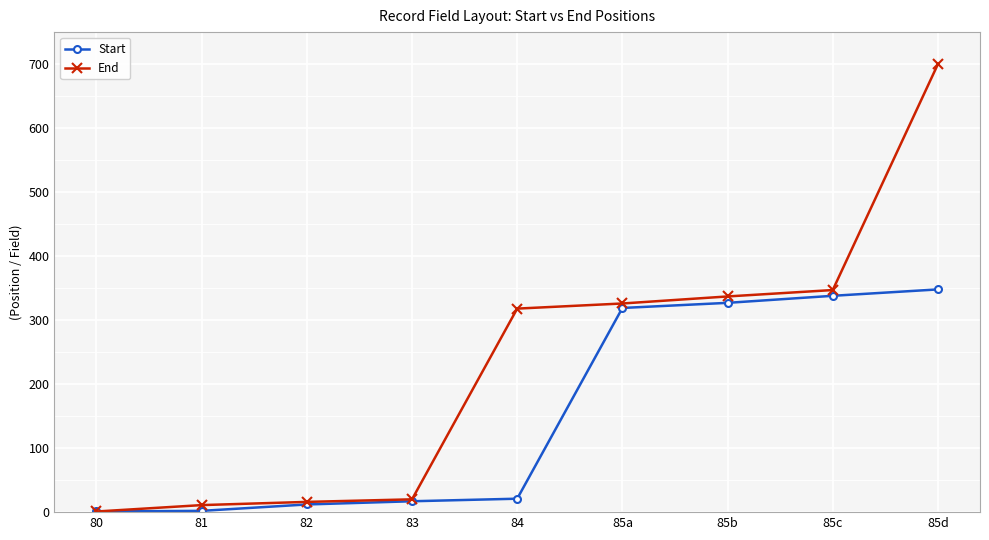

What is the sum of all End values?

2076